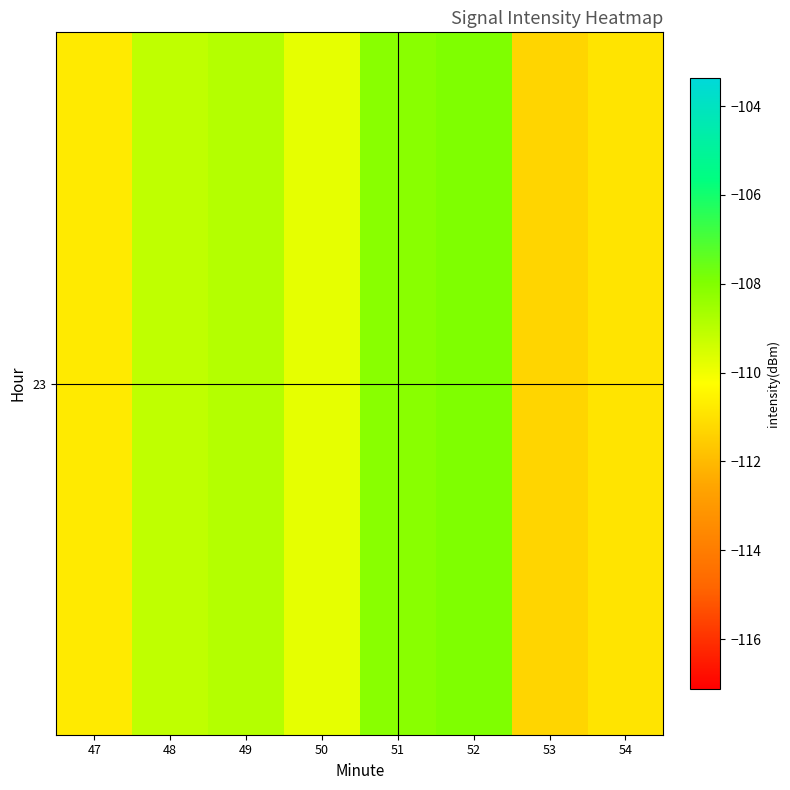

Which label corresponds to the largest value in the chart?

52